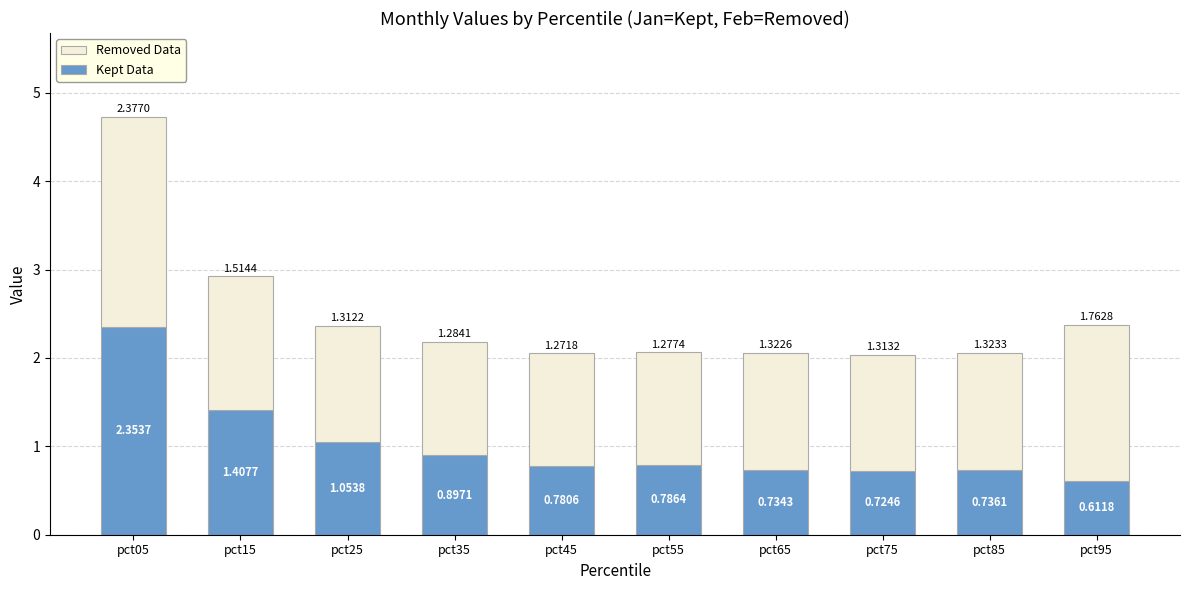

How many bars are there in total?

10